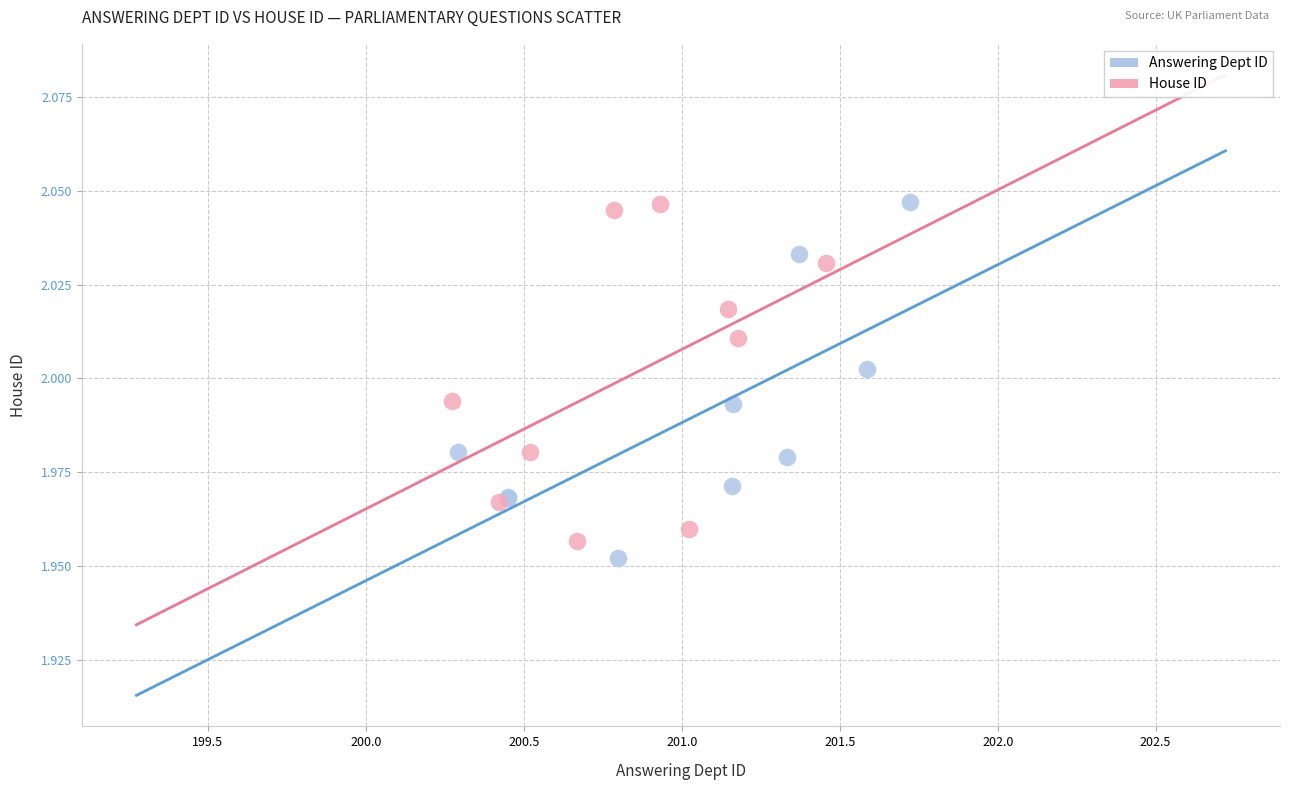

What are all the series names shown in the legend?

Answering Dept ID, House ID